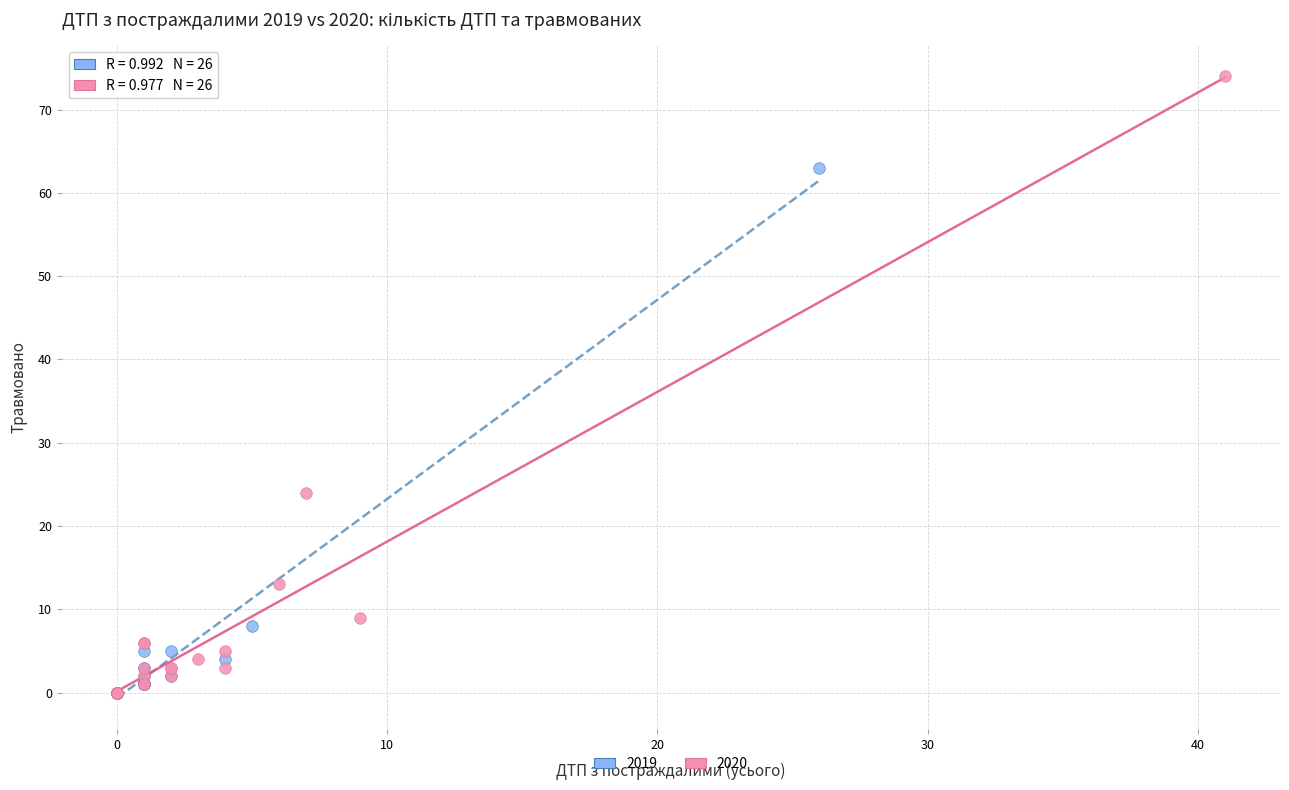

What are all the series names shown in the legend?

2019, 2020